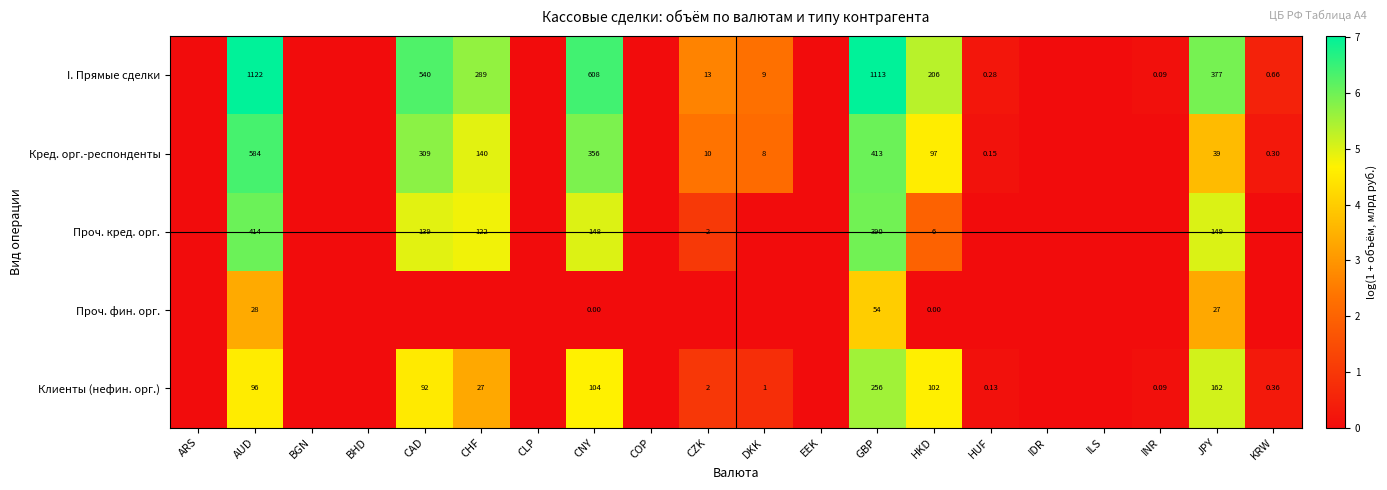

At HKD, list the series in order from smallest to largest.

Проч. фин. орг., Проч. кред. орг., Кред. орг.-респонденты, Клиенты (нефин. орг.), I. Прямые сделки